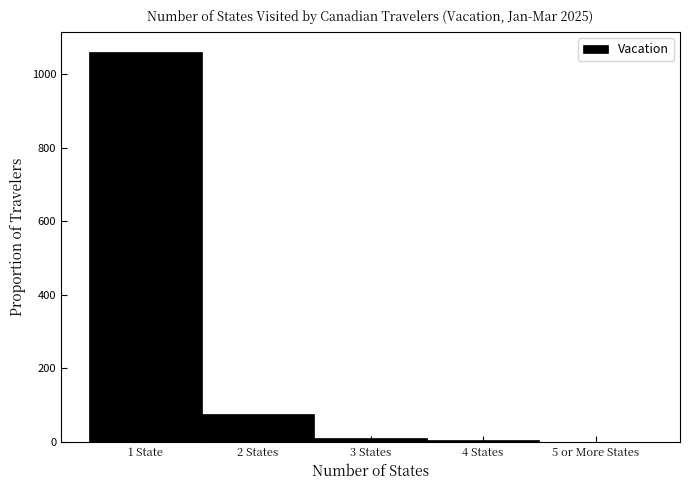

Which label corresponds to the largest value in the chart?

1 State